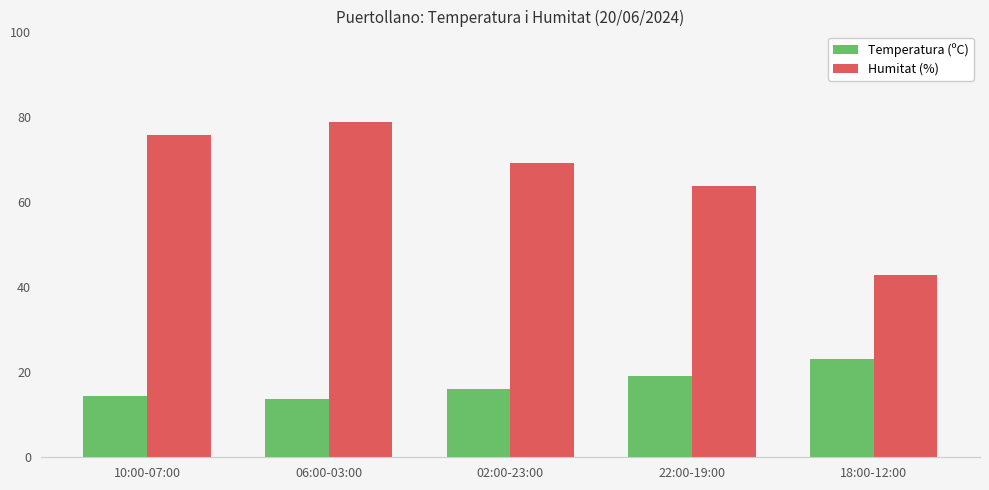

What is the value of the Humitat (%) bar at the 5th from the left?

42.9